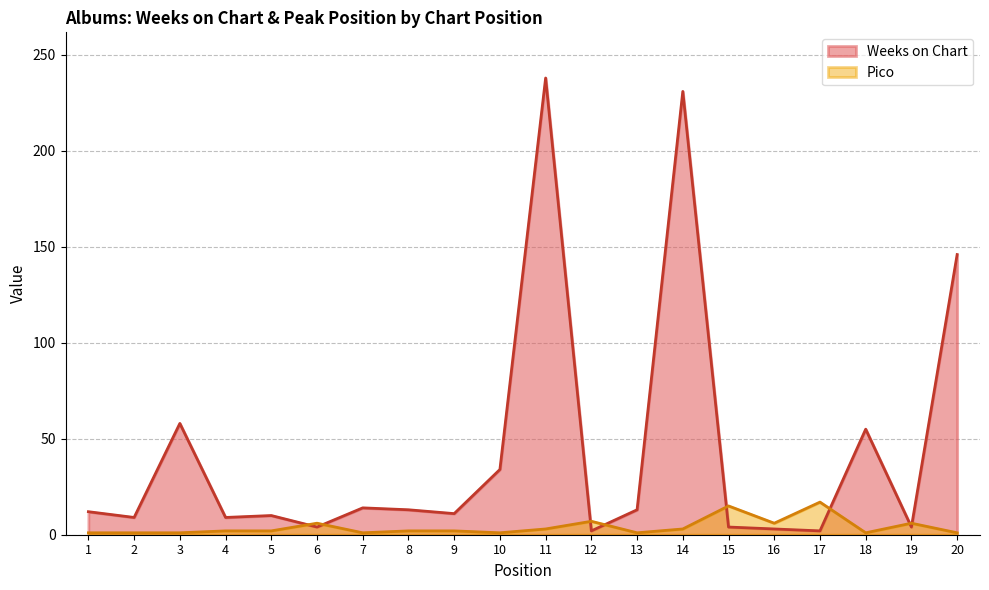

At 16, list the series in order from largest to smallest.

Pico, Weeks on Chart